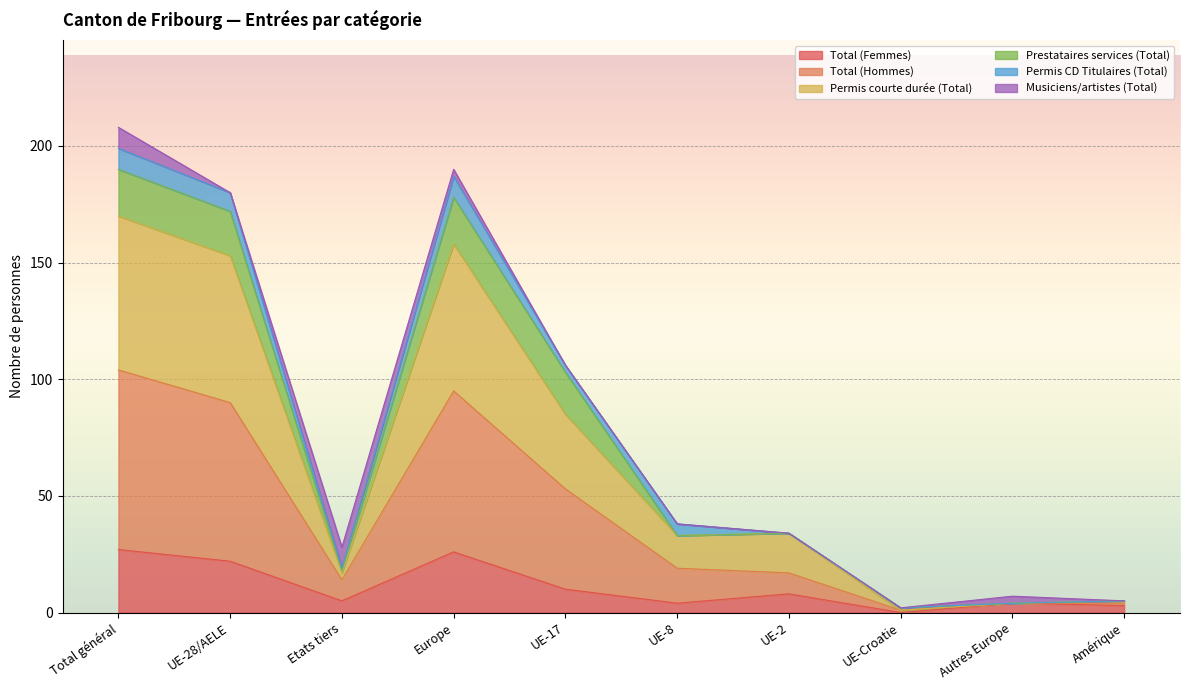

Which series has the largest range (max minus min)?

Total (Hommes)